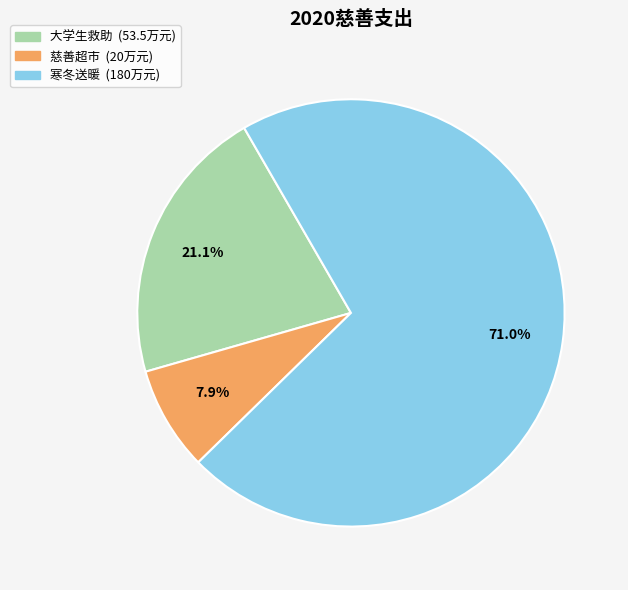

To the nearest percent, what is the average slice percentage?

33%